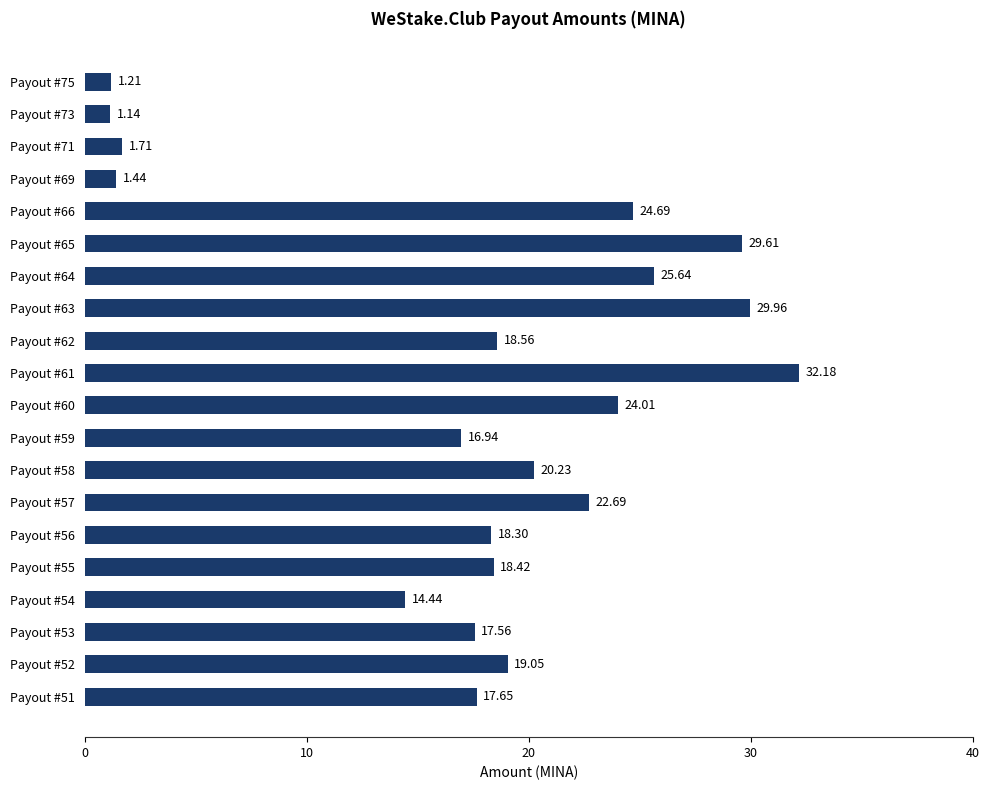

Which has a higher value, Payout #54 or Payout #60?

Payout #60